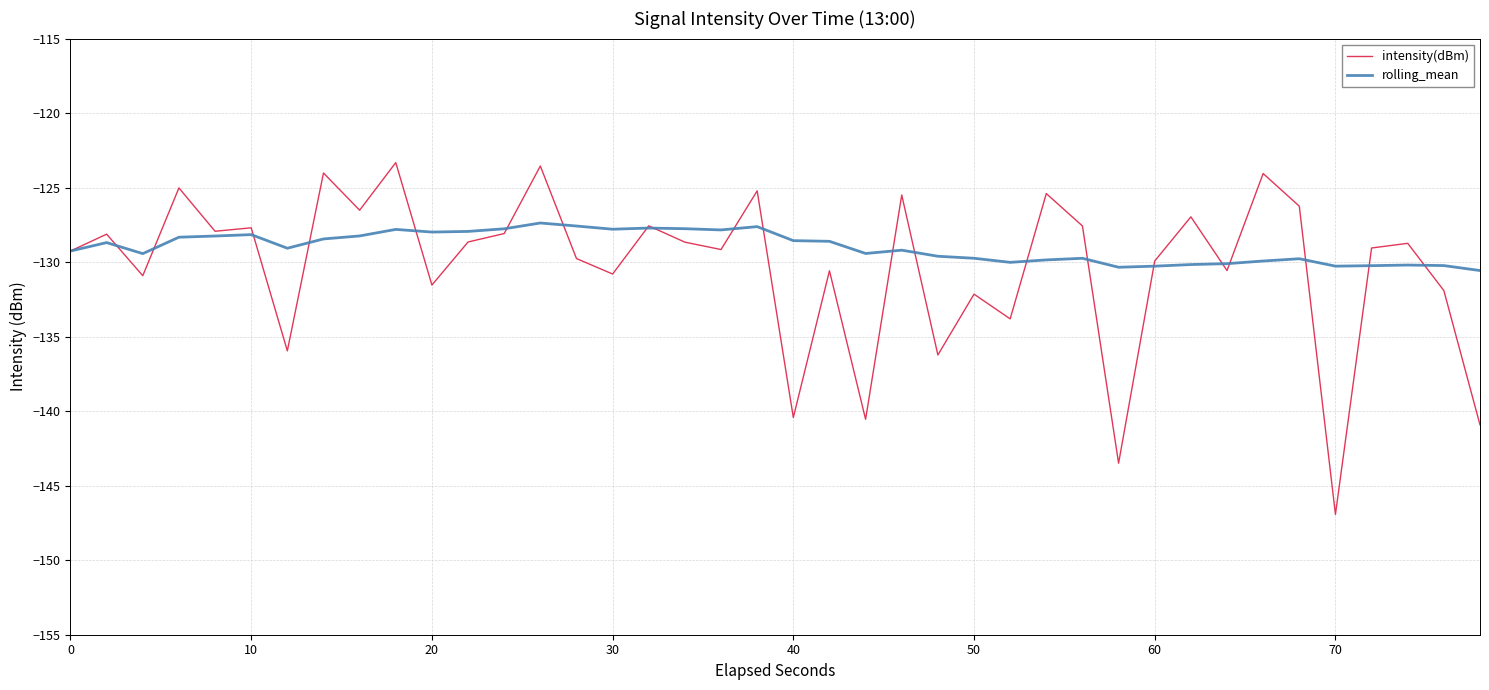

Rank the series by their maximum value, from highest to lowest.

intensity(dBm), rolling_mean